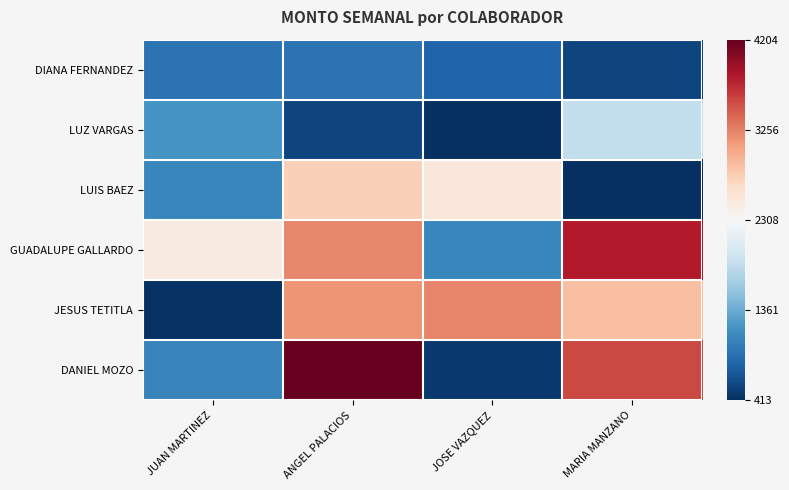

What is the spread (max minus min) of values at JUAN MARTINEZ?

1.1